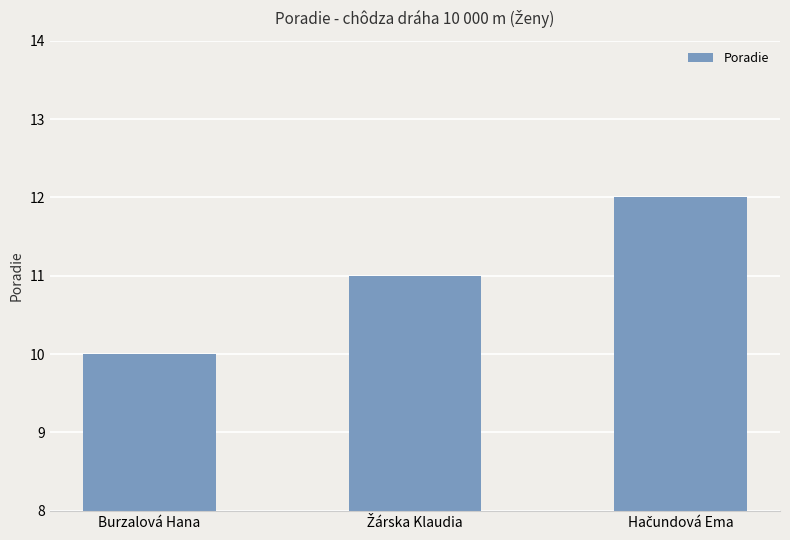

What is the value of the 3rd bar from the left?

12